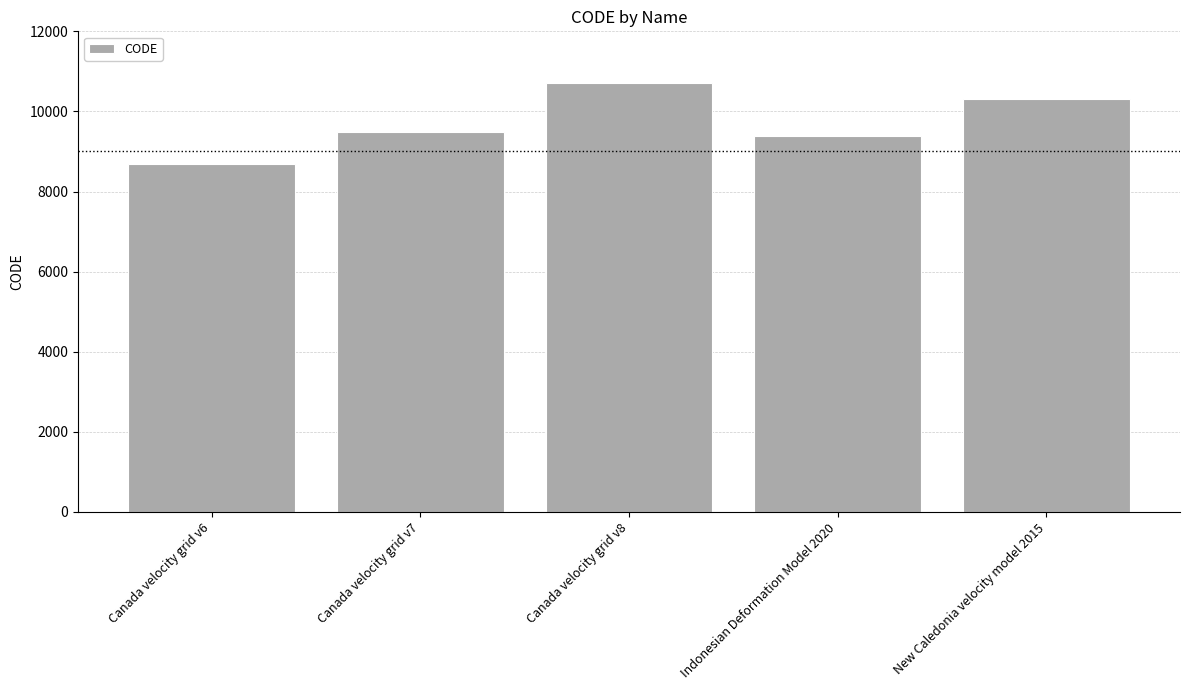

Reading left to right, extract all data points from this chart.

8676	9483	10707	9375	10323